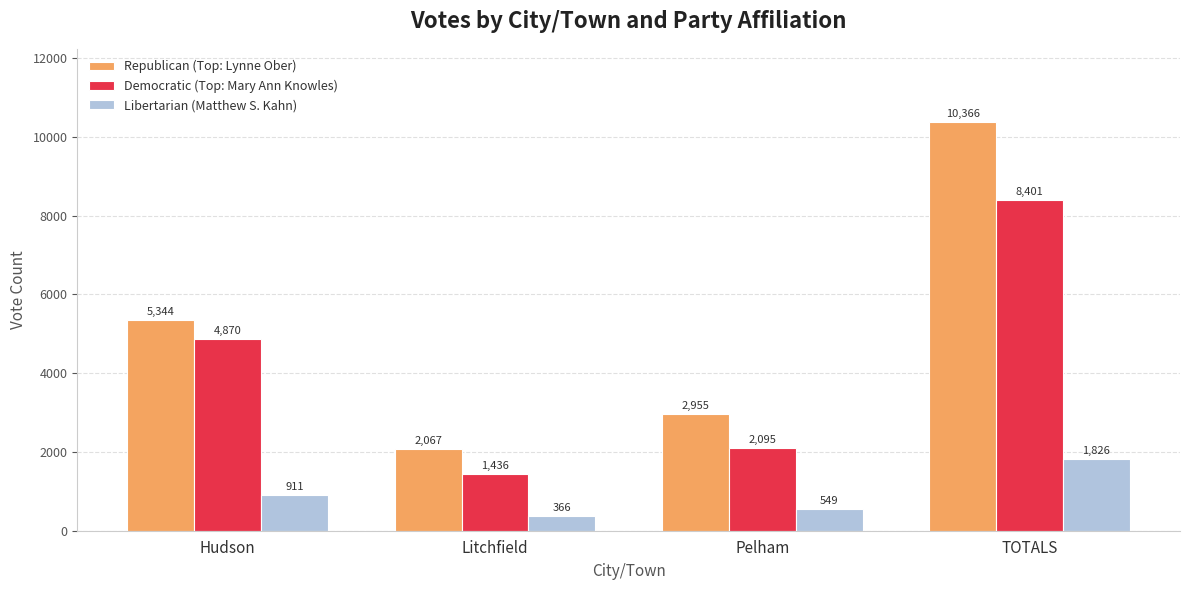

At which category is the sum across all series the highest?

TOTALS